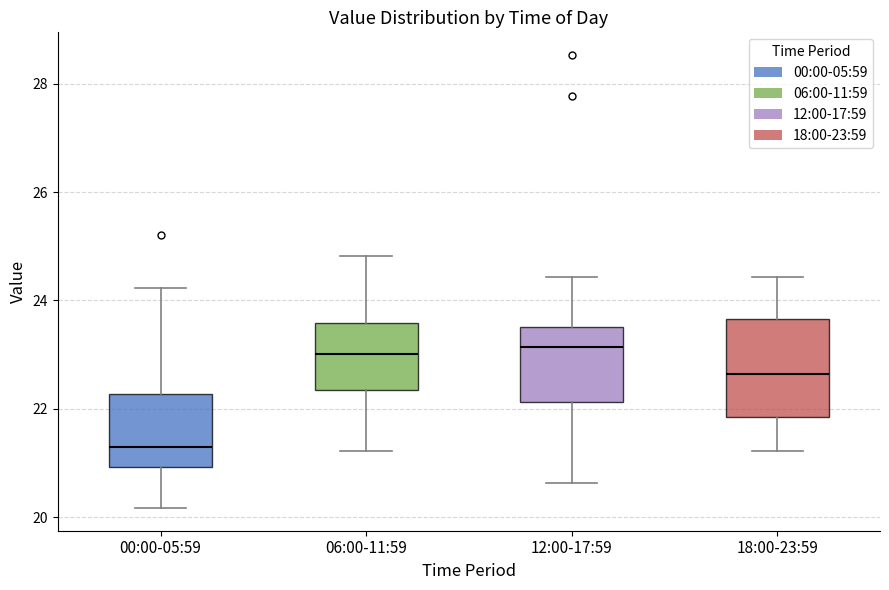

Where is the lower edge of the box for 18:00-23:59 on the y-axis? The values are not printed on the chart, so give them approximately, as read against the axis.

21.8